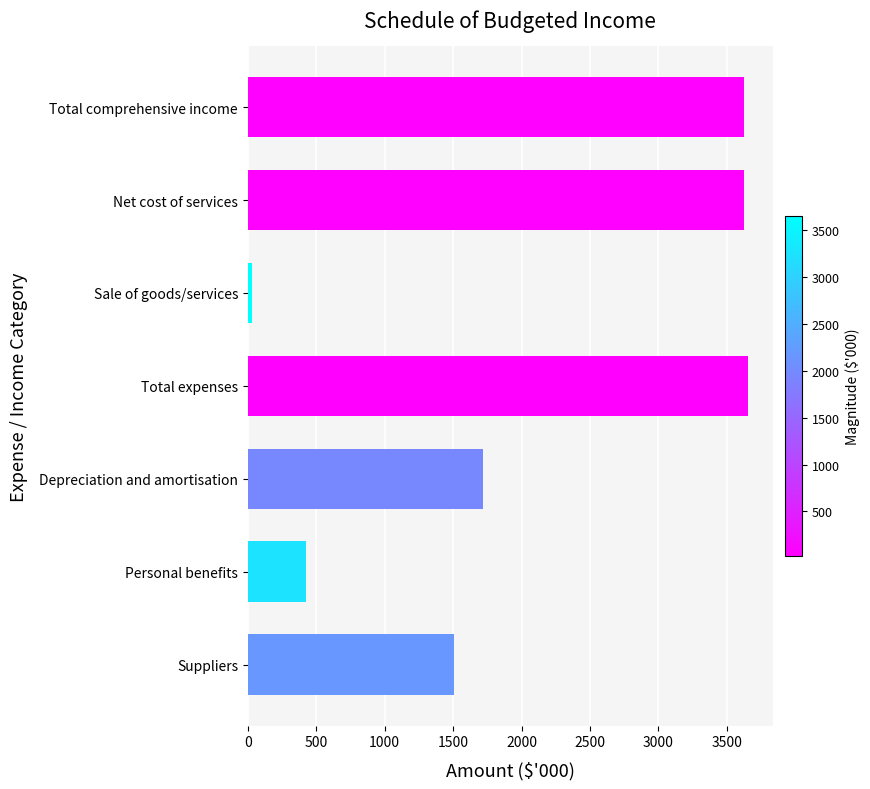

Between Suppliers and Total comprehensive income, which is larger?

Total comprehensive income